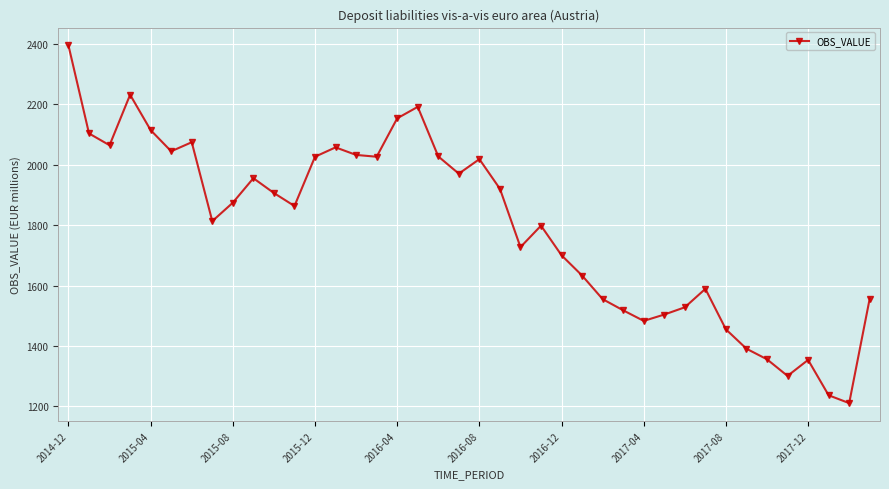

What is the smallest value displayed?

1211